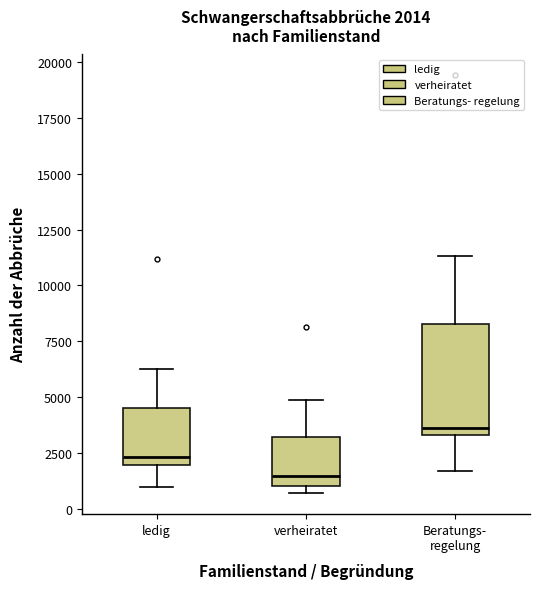

Comparing the boxes themselves (not the whiskers), which one is the tallest?

Beratungs- regelung